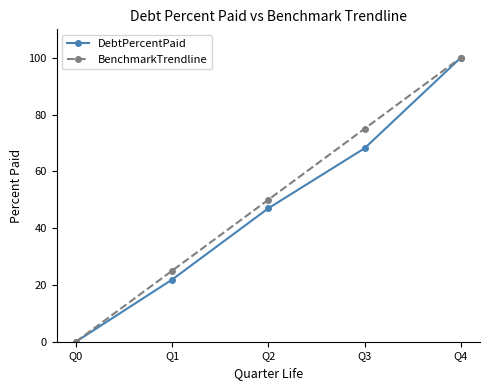

At which label does DebtPercentPaid first exceed 46?

Q2